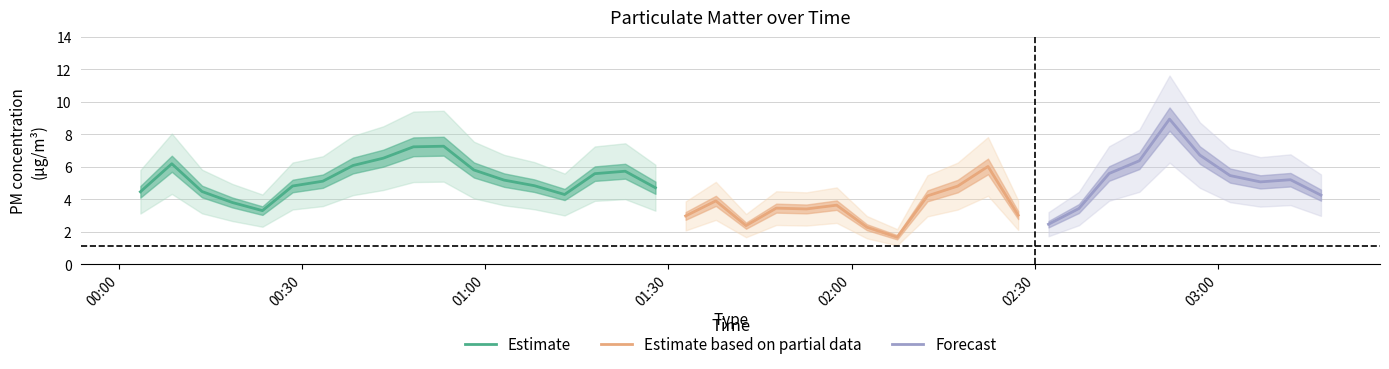

True or false: P2 and P1 intersect in this chart.

False